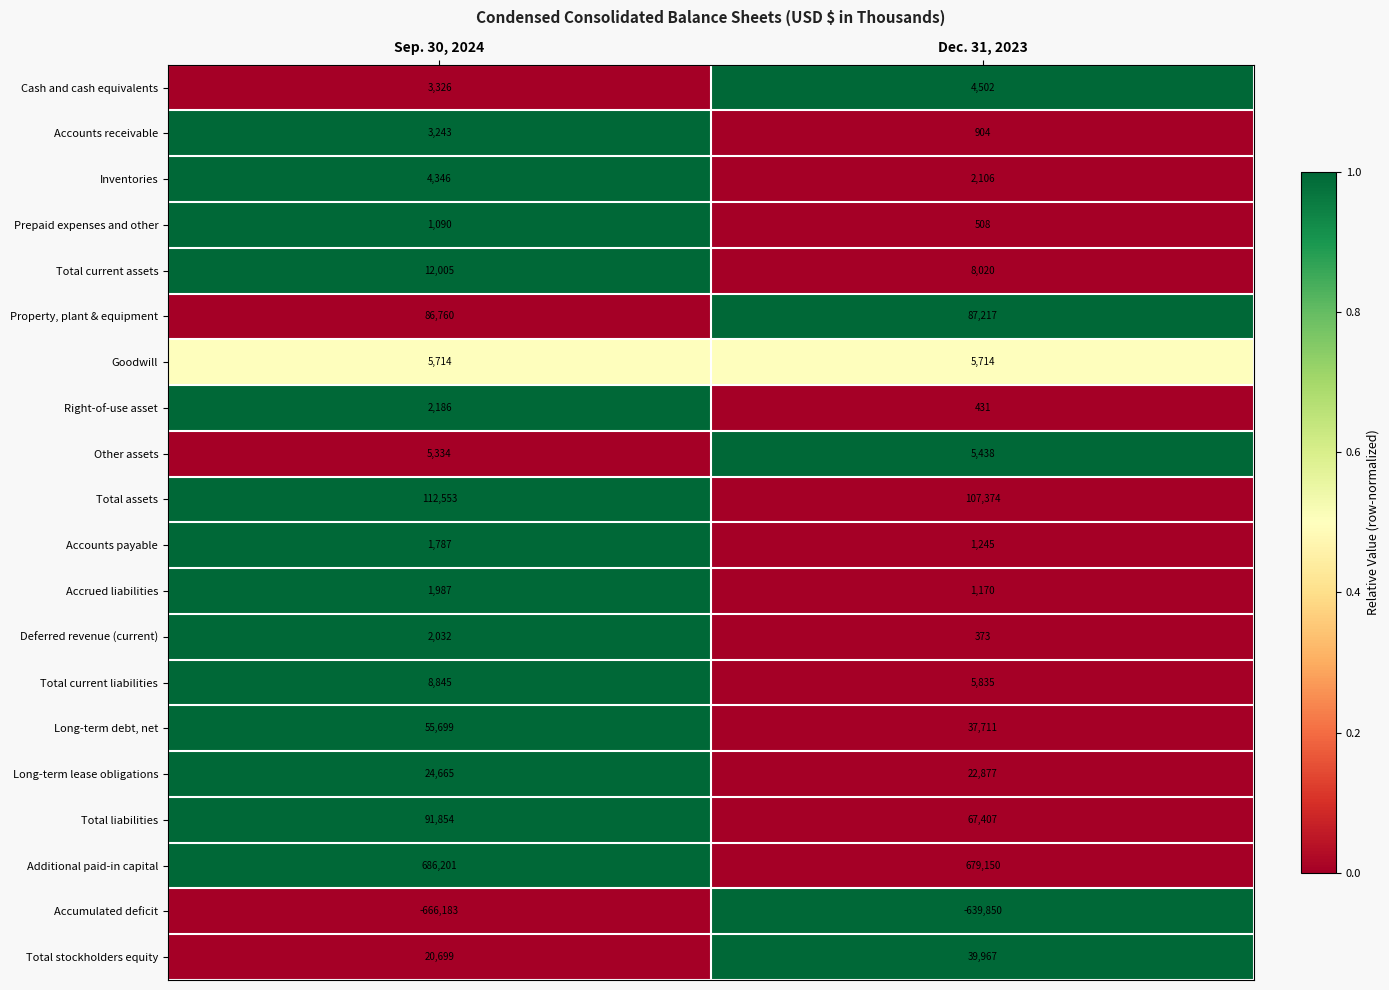

List the series in order of their peak value, lowest first.

Accumulated deficit, Prepaid expenses and other, Accounts payable, Accrued liabilities, Deferred revenue (current), Right-of-use asset, Accounts receivable, Inventories, Cash and cash equivalents, Other assets, Goodwill, Total current liabilities, Total current assets, Long-term lease obligations, Total stockholders equity, Long-term debt, net, Property, plant & equipment, Total liabilities, Total assets, Additional paid-in capital